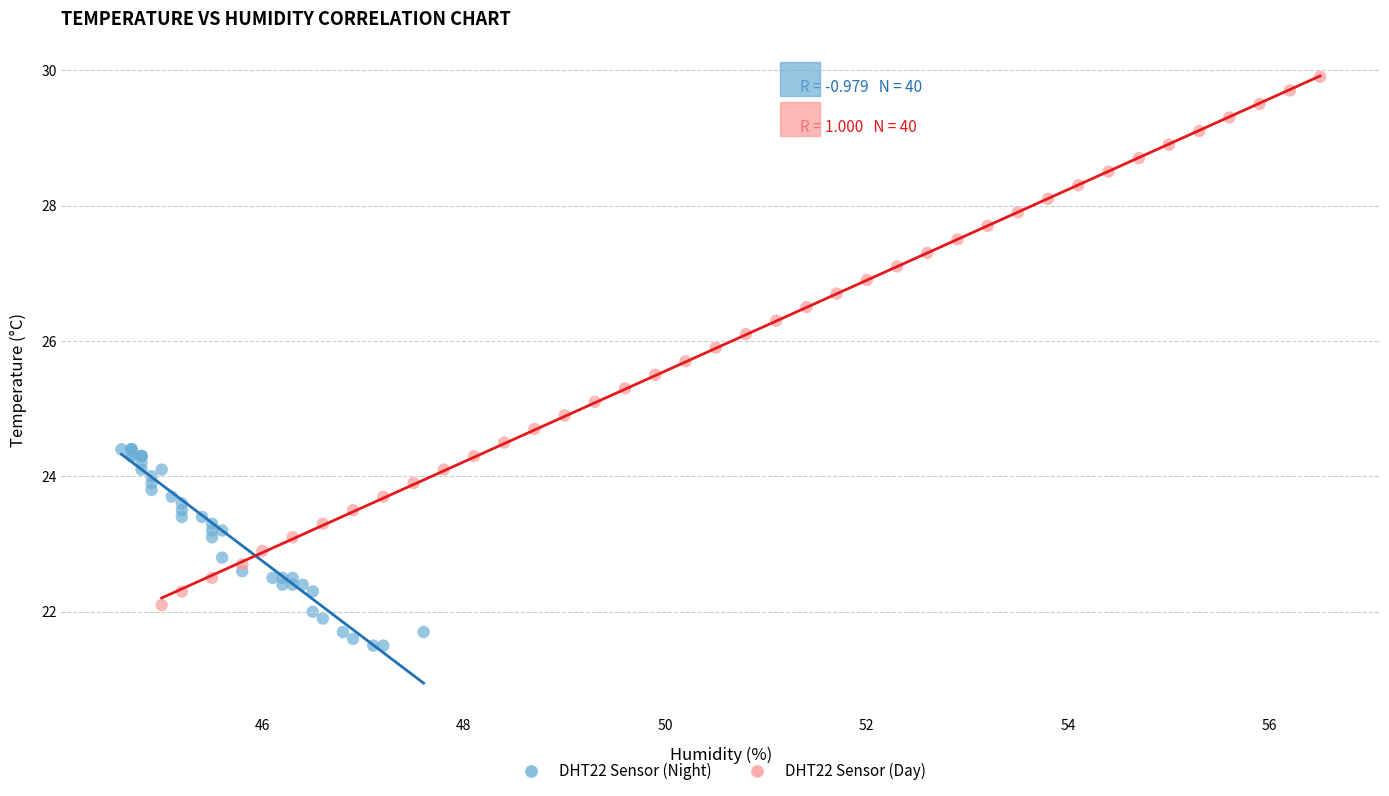

Which series has the widest spread of Y values?

DHT22 Sensor (Day)